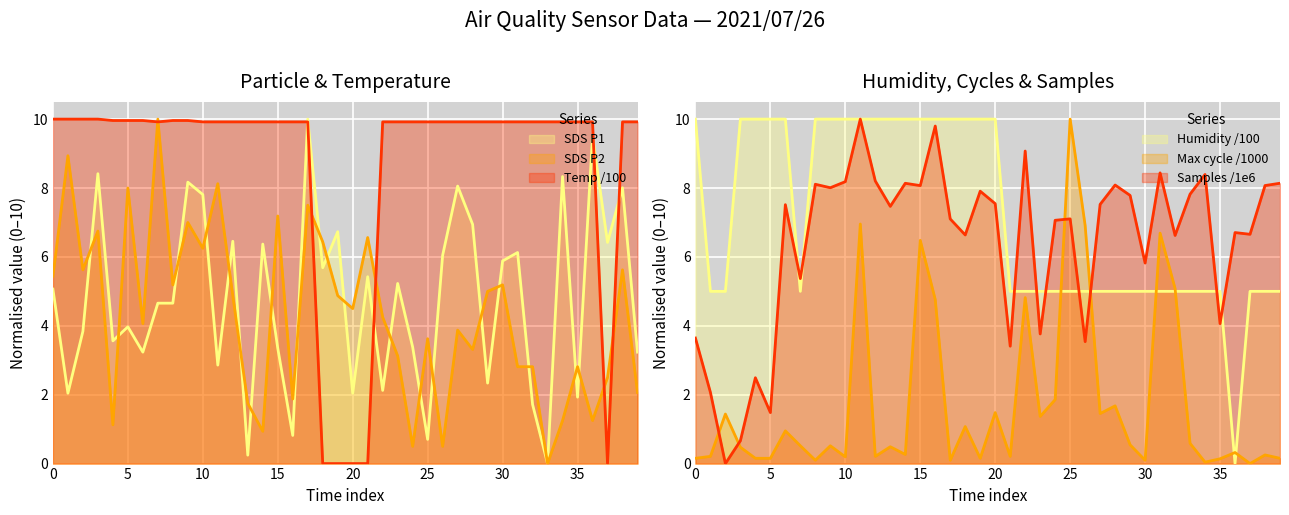

Is it true that SDS_P2 equals 2.8 at 01:18?

True